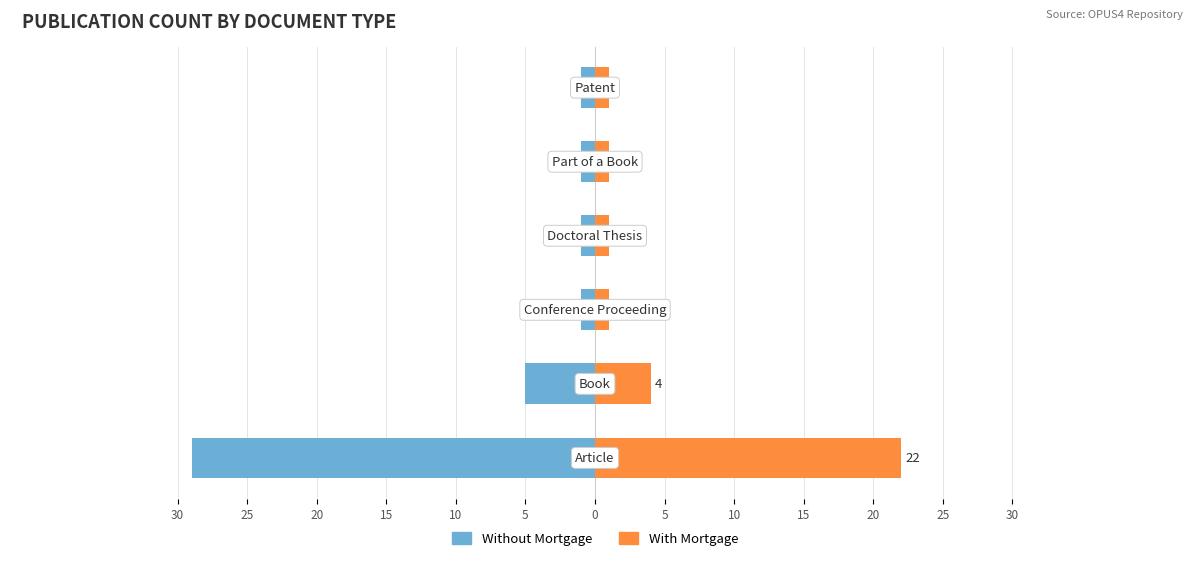

How many groups of bars are there?

6